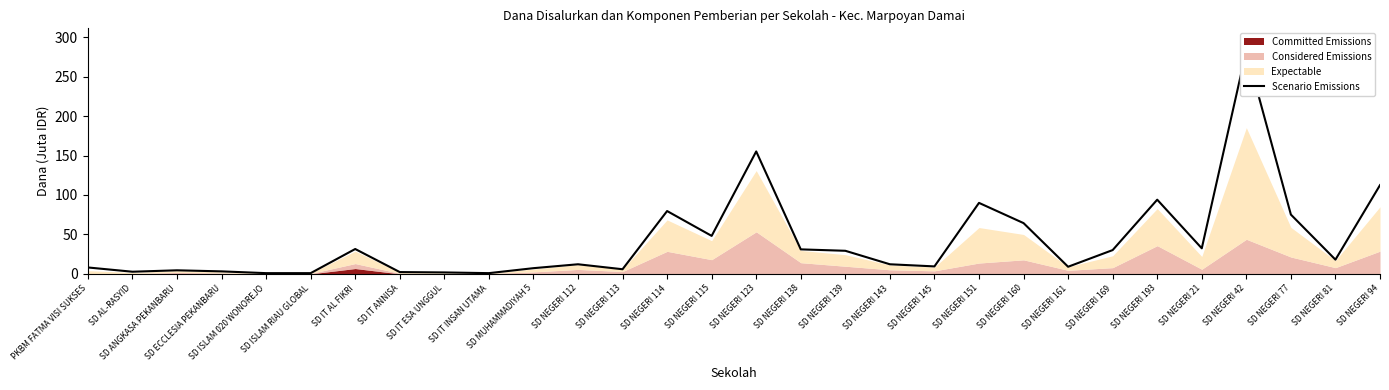

How many values are below 18?

15